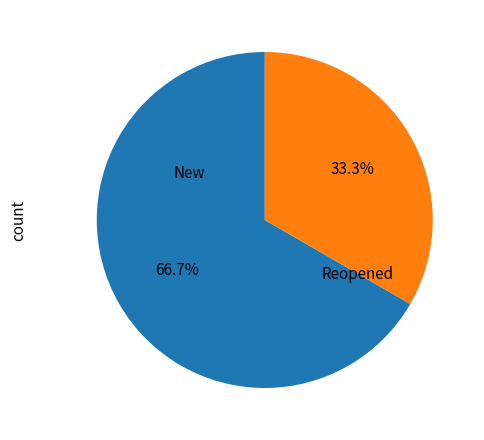

Which slice is the largest?

New